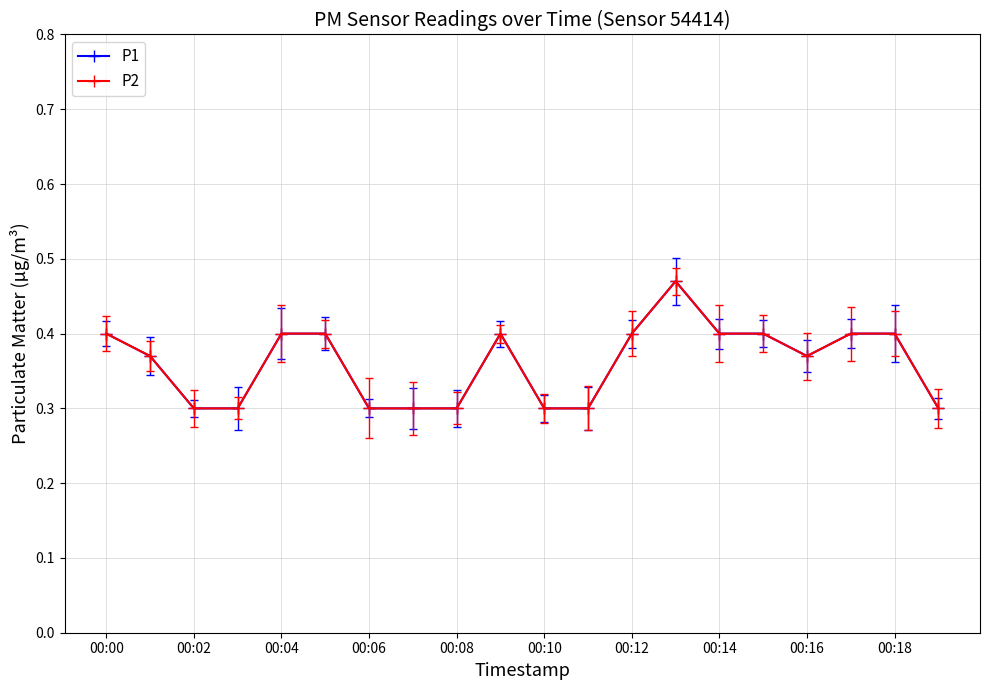

What is the lowest value of the P1 series?

0.3